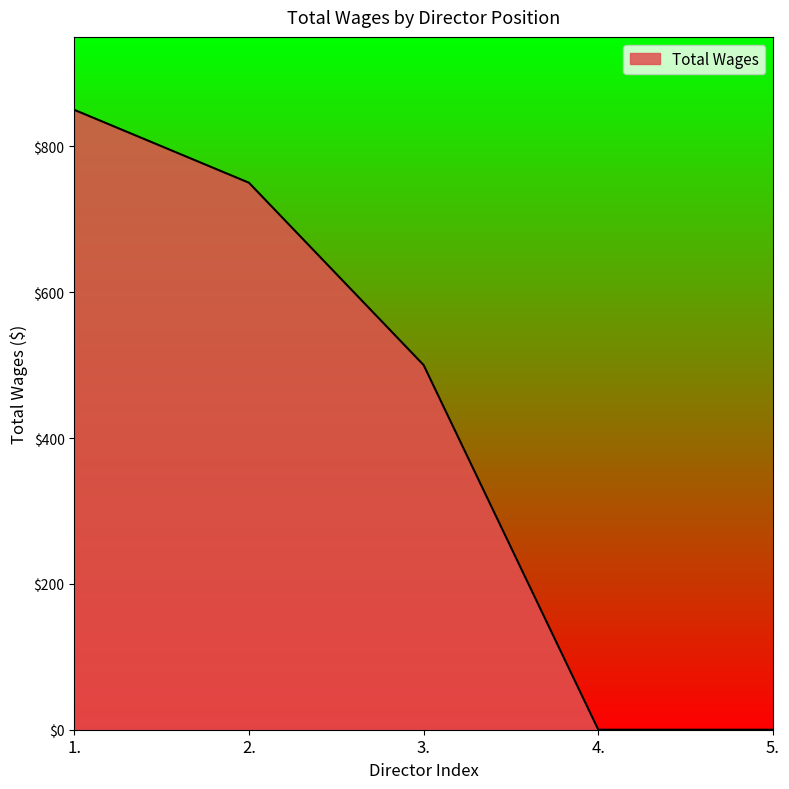

What is the difference between the values at 3. and 4.?

500